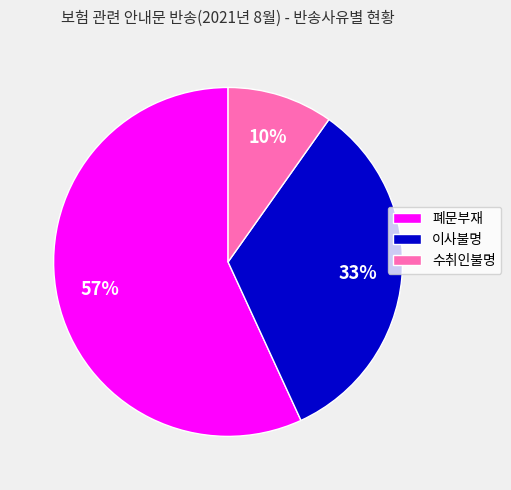

How many slices are in this pie chart?

3